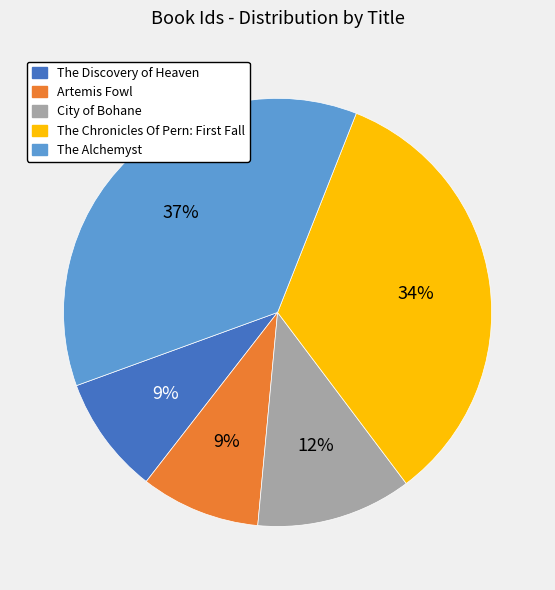

What is the largest slice in the pie chart?

The Alchemyst